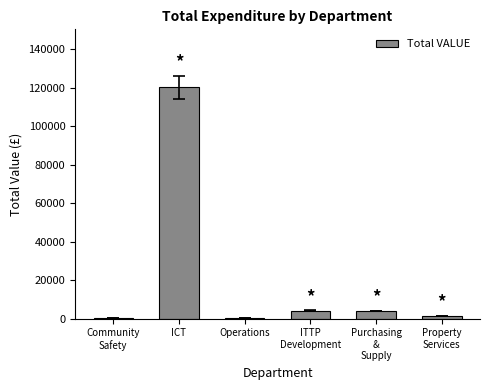

Between ICT and Operations, which is larger?

ICT